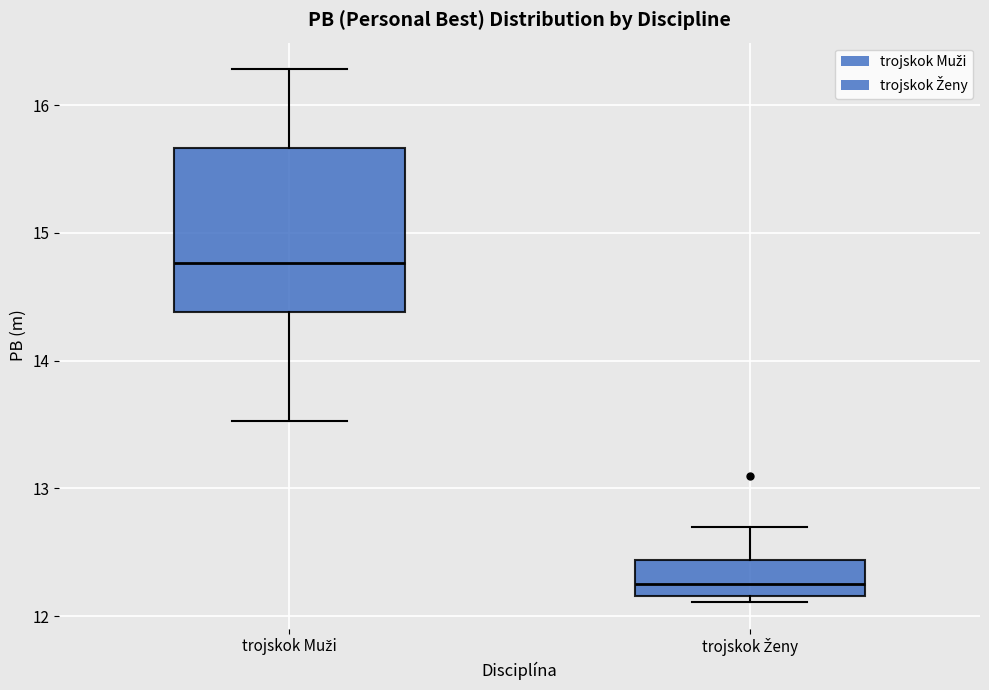

Reading left to right, transcribe this box plot: for each box, give where its median line is, the range the box spans, and where its two whiskers end, as read against the y-axis. The values are not printed on the chart, so give them approximately, as read against the axis.

trojskok Muži: median 14.8, box 14.4 to 15.7, whiskers 13.5 to 16.3
trojskok Ženy: median 12.3, box 12.2 to 12.4, whiskers 12.1 to 12.7